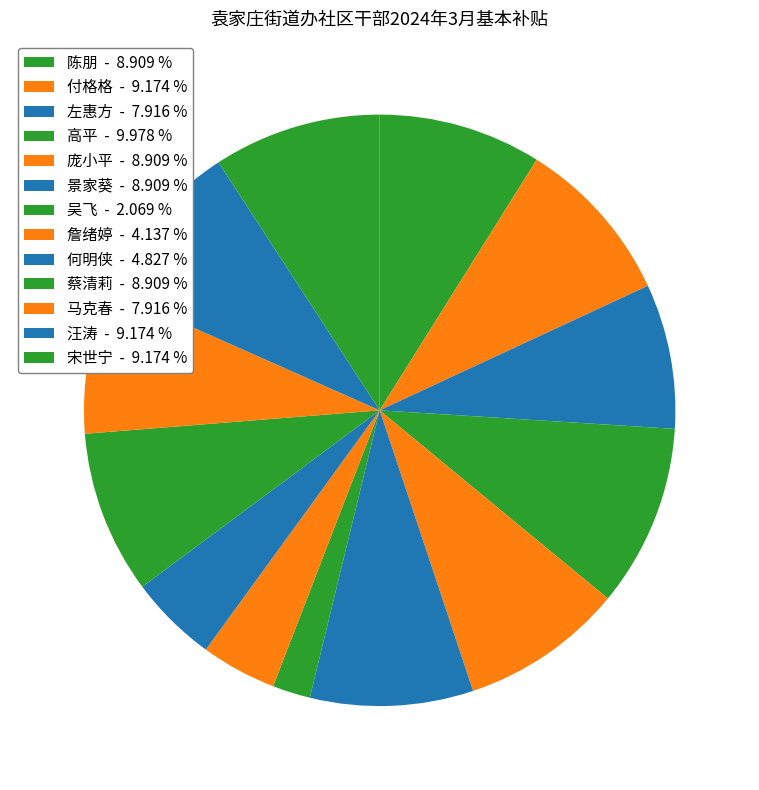

How many segments does this pie chart have?

13